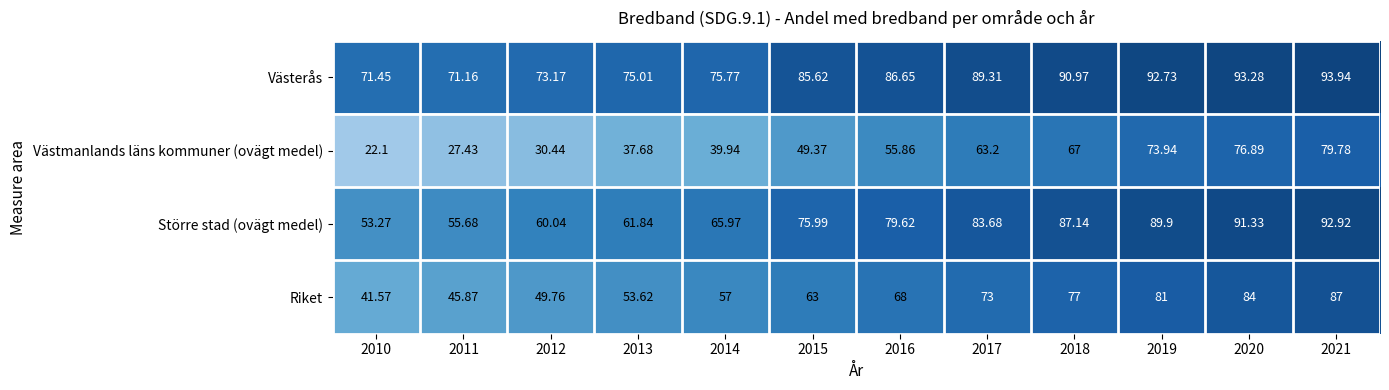

List the series in order of their peak value, highest first.

Västerås, Större stad (ovägt medel), Riket, Västmanlands läns kommuner (ovägt medel)